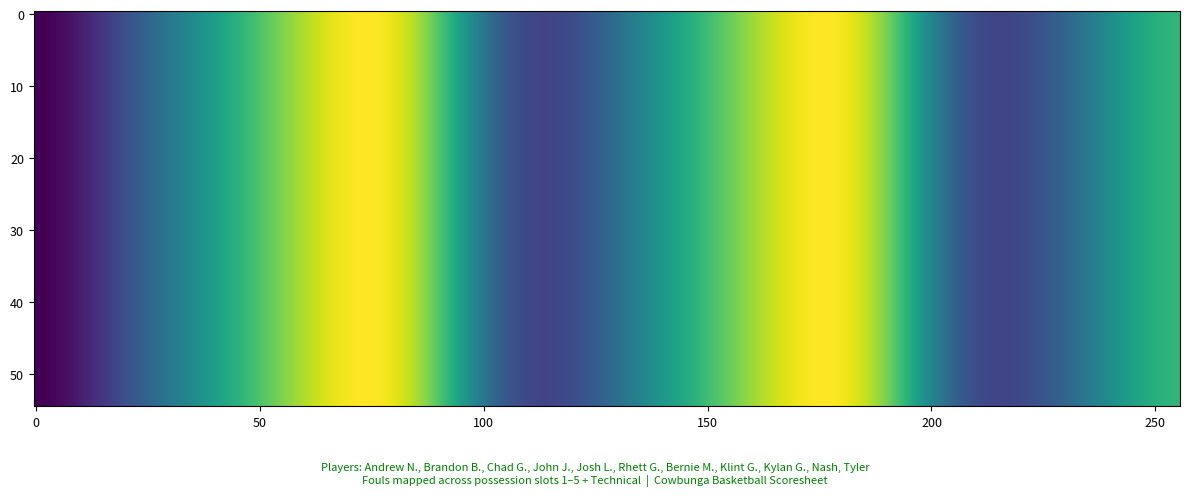

Between 9 and 7, which is larger?

9